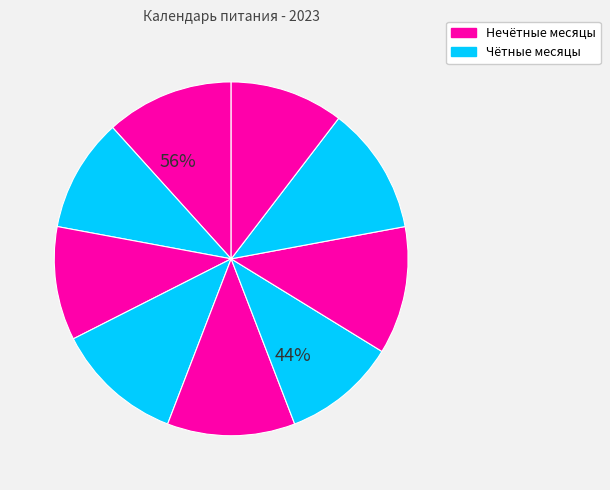

To the nearest percent, what is the combined percentage of январь and декабрь?

22%